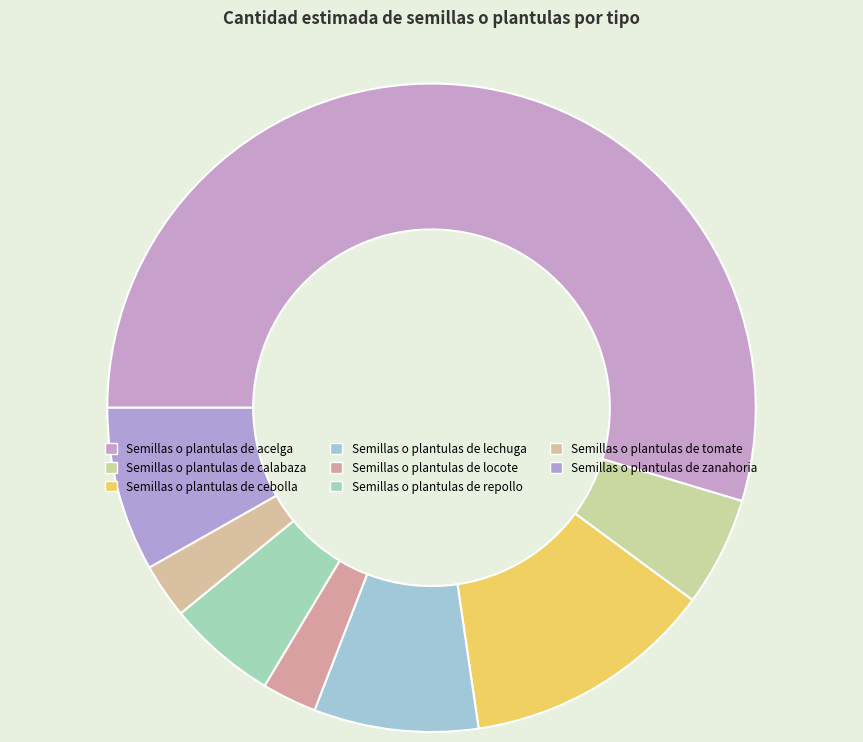

What percentage is the Semillas o plantulas de acelga slice, to the nearest percent?

55%